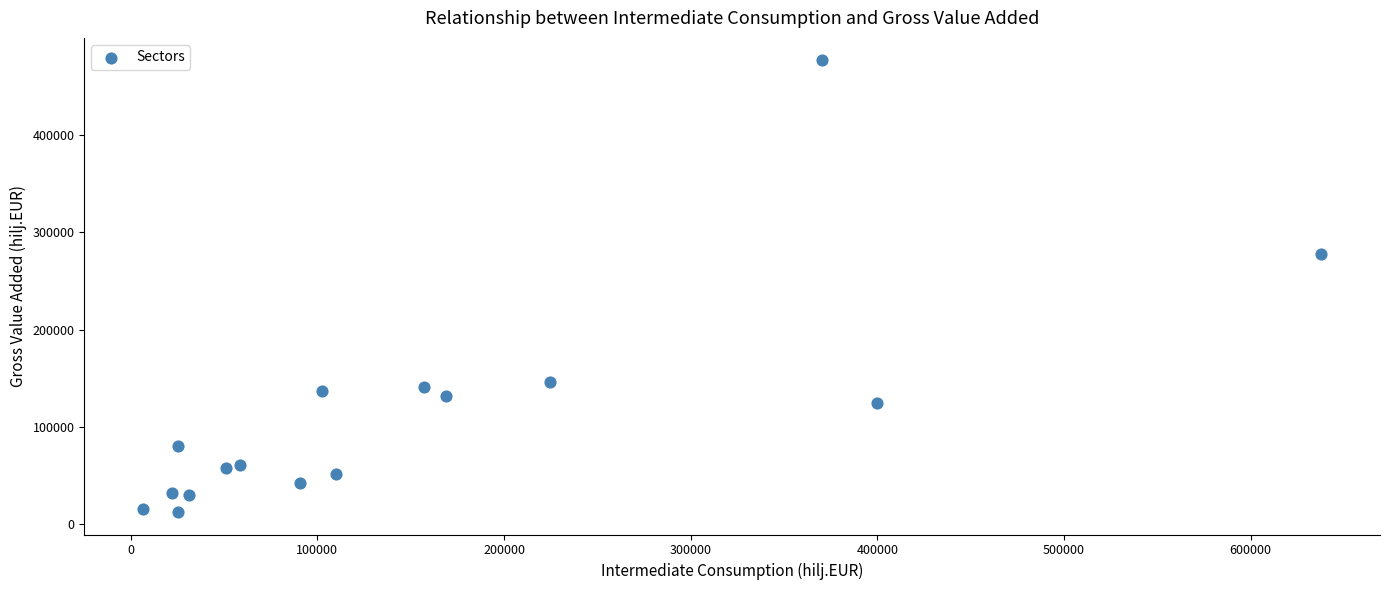

What Y value in the scatter plot is closest to 244771?

277608.4